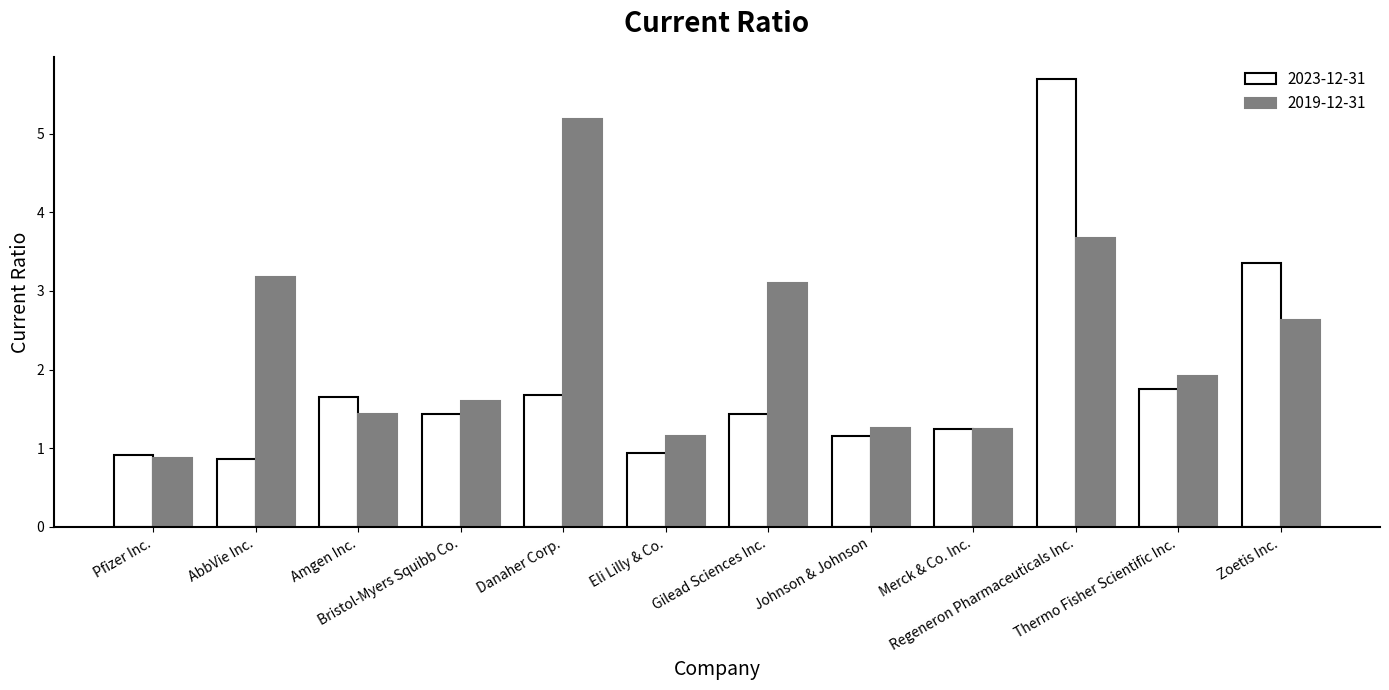

Which label corresponds to the largest value in the chart?

Regeneron Pharmaceuticals Inc.